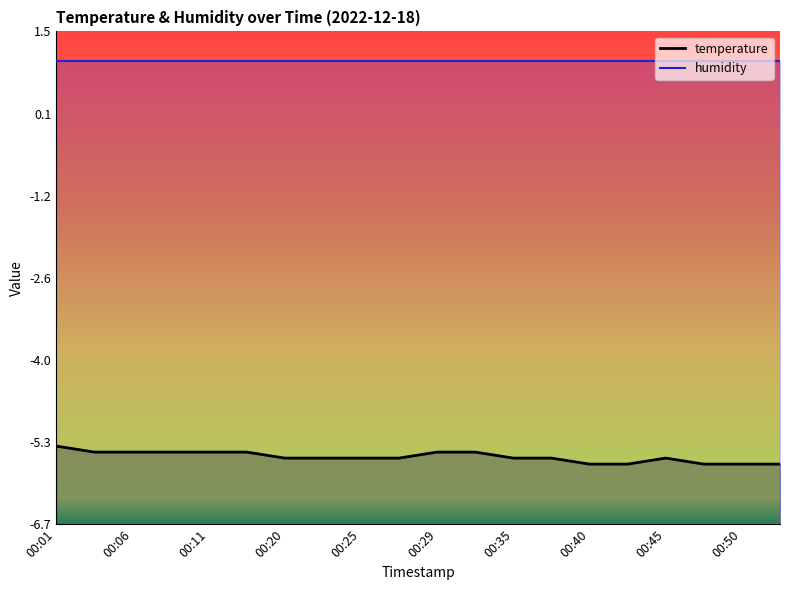

At which label is the value closest to -5?

00:01